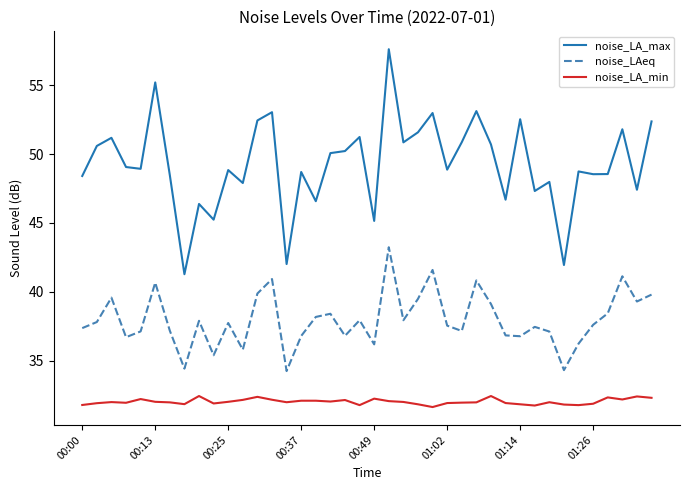

What is the minimum value for noise_LA_max?

41.3